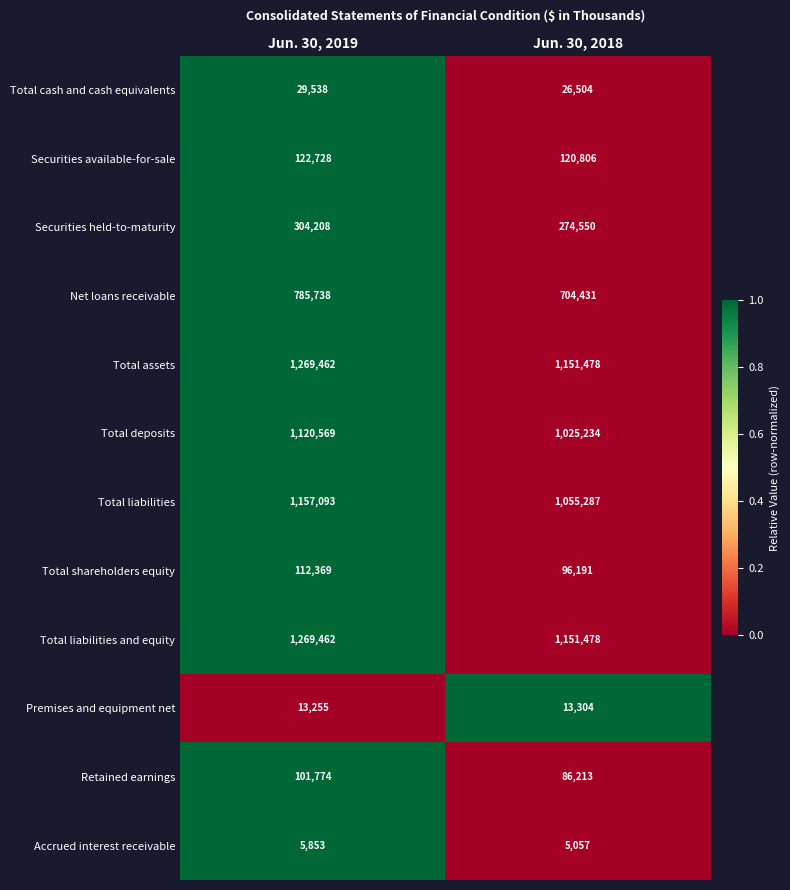

Reading left to right, transcribe all the data shown in this chart.

Total cash and cash equivalents: 29538	26504
Securities available-for-sale: 122728	120806
Securities held-to-maturity: 304208	274550
Net loans receivable: 785738	704431
Total assets: 1269462	1151478
Total deposits: 1120569	1025234
Total liabilities: 1157093	1055287
Total shareholders equity: 112369	96191
Total liabilities and equity: 1269462	1151478
Premises and equipment net: 13255	13304
Retained earnings: 101774	86213
Accrued interest receivable: 5853	5057